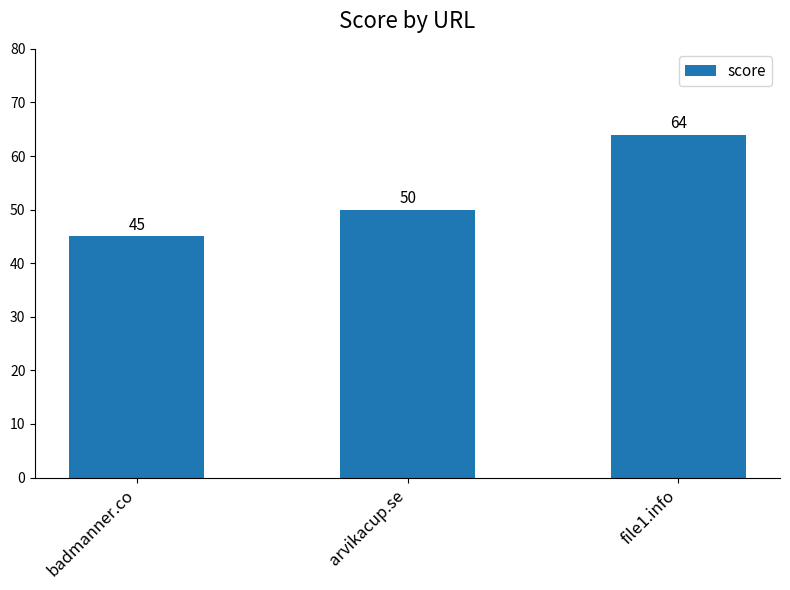

What is the ratio of the value at file1.info to the value at badmanner.co?

1.4